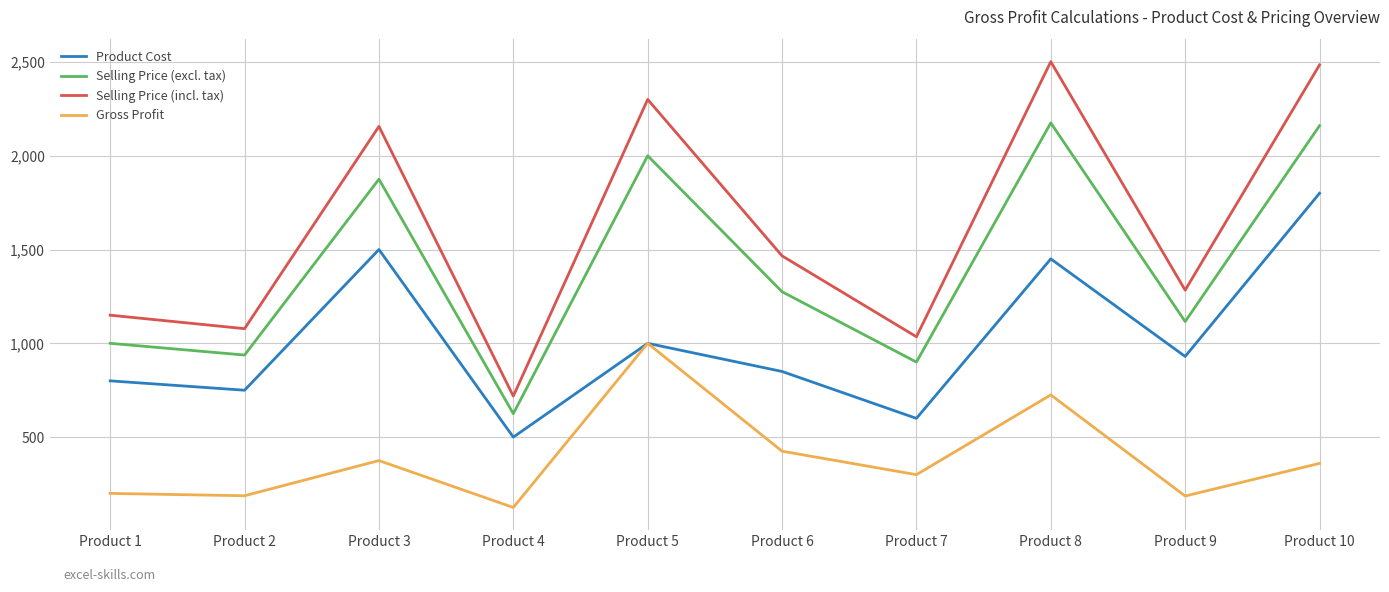

What is the difference between the maximum and second lowest values in the Product Cost series?

1200.0